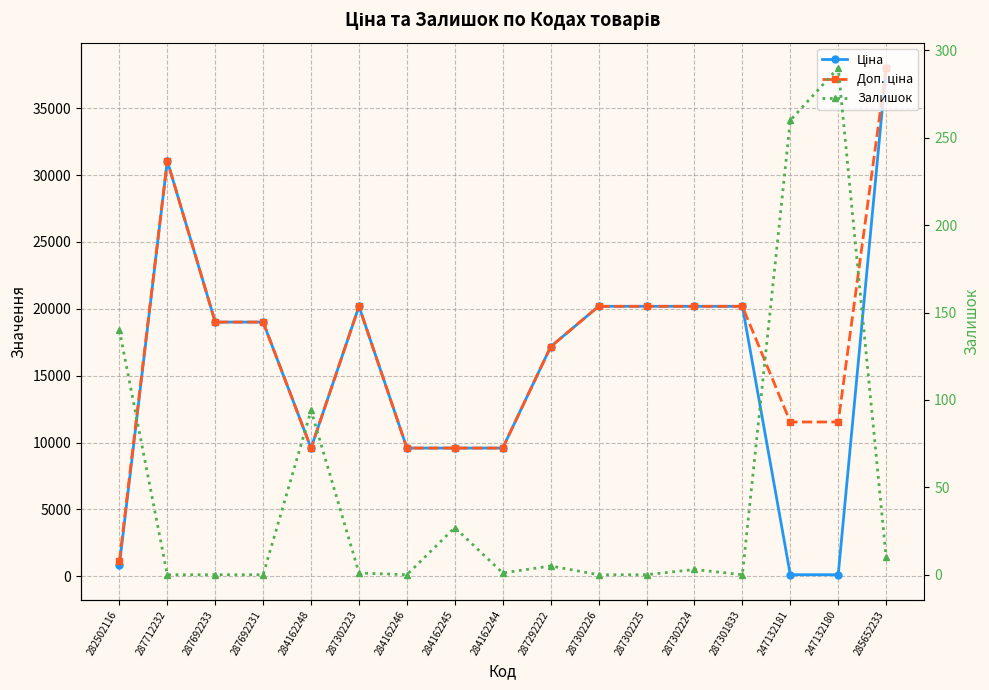

What value does the Ціна series have at 284162248?

9585.4